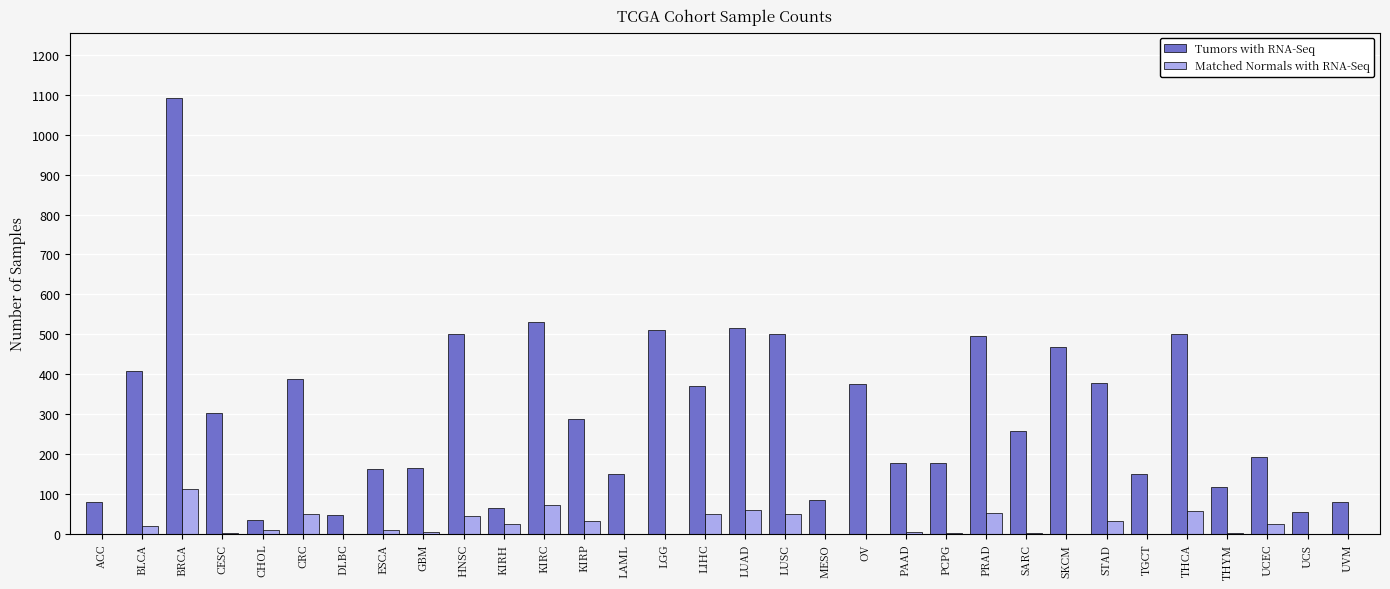

Is the value of Matched Normals with RNA-Seq at DLBC greater than the value of Tumors with RNA-Seq at BLCA?

No